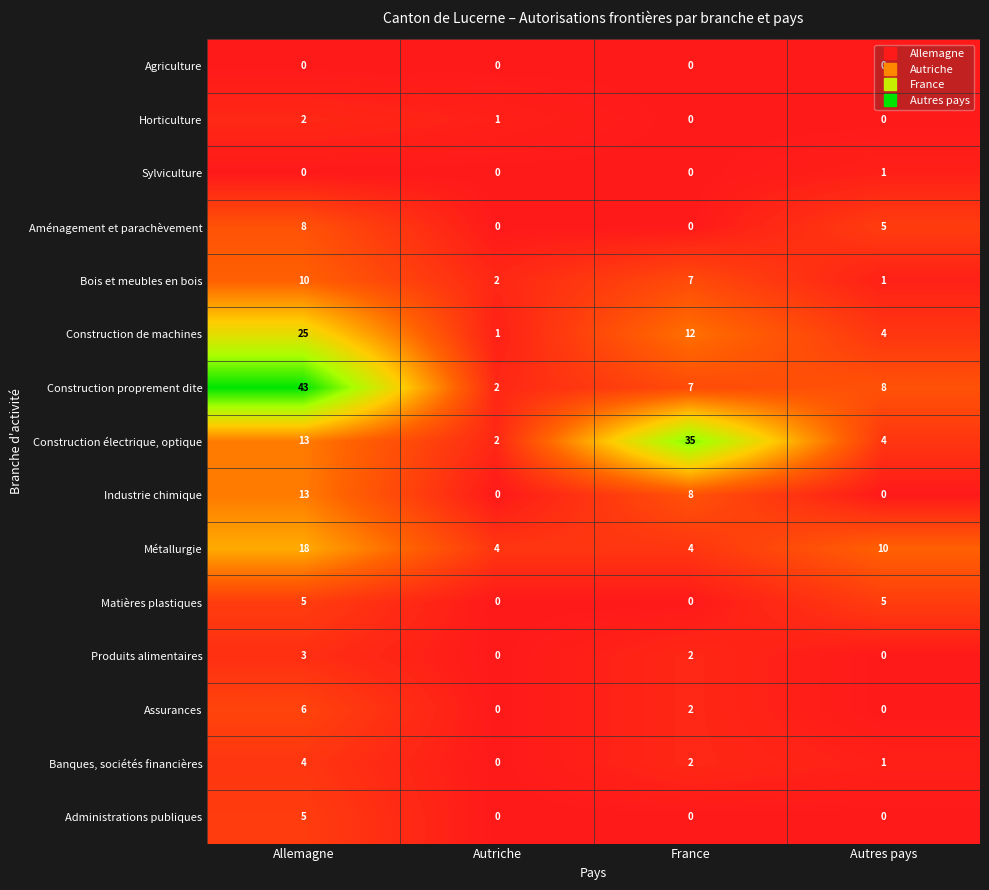

What value does the Métallurgie series have at Allemagne?

18